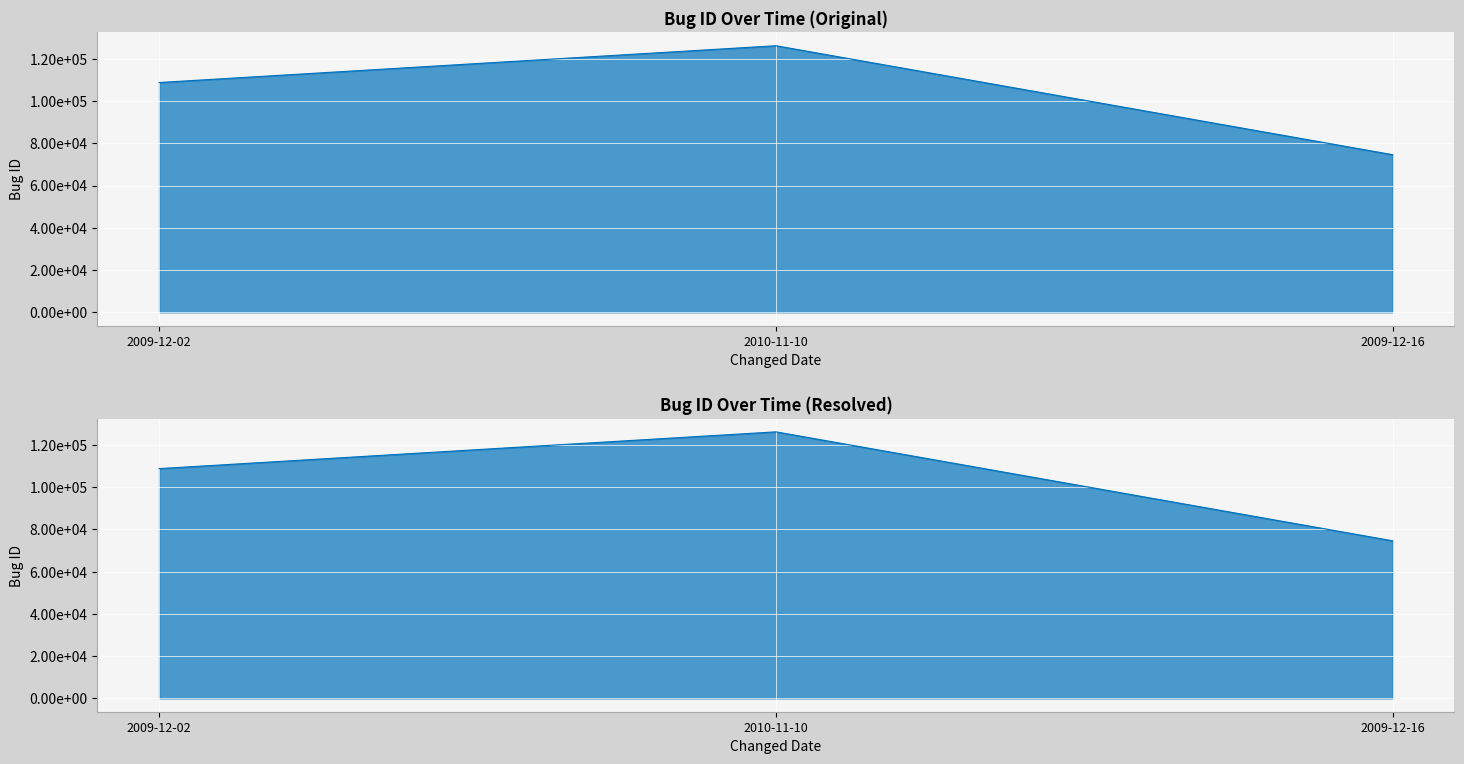

What is the average value?

103169